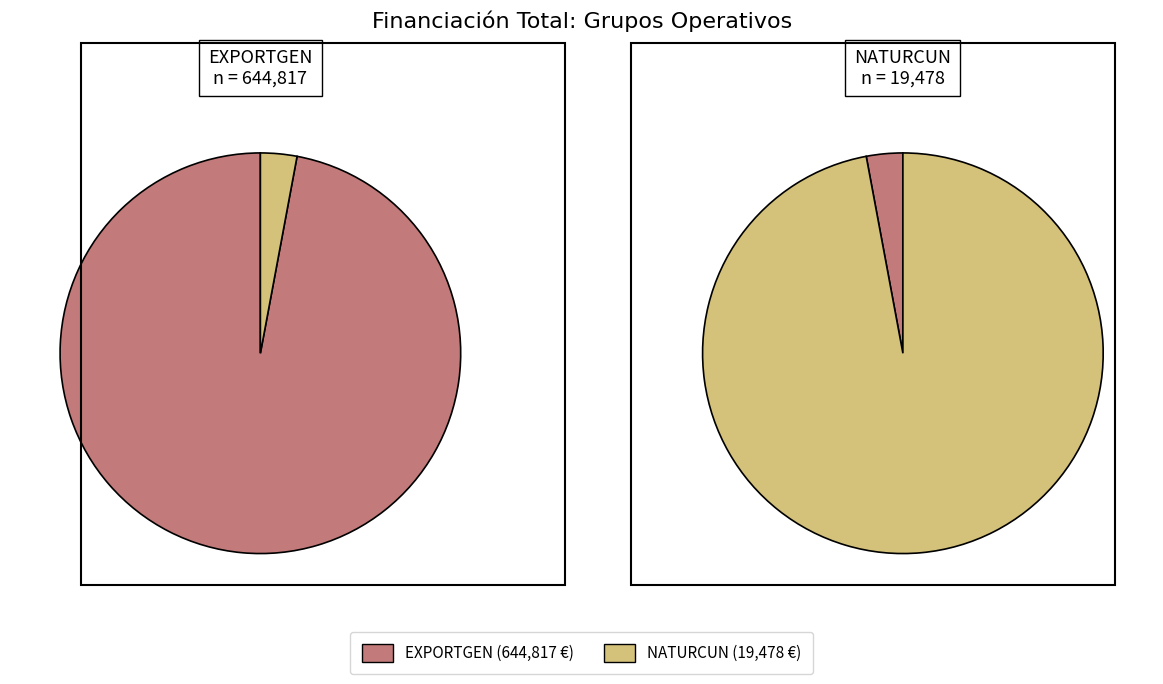

To the nearest percent, what is the average slice percentage?

50%